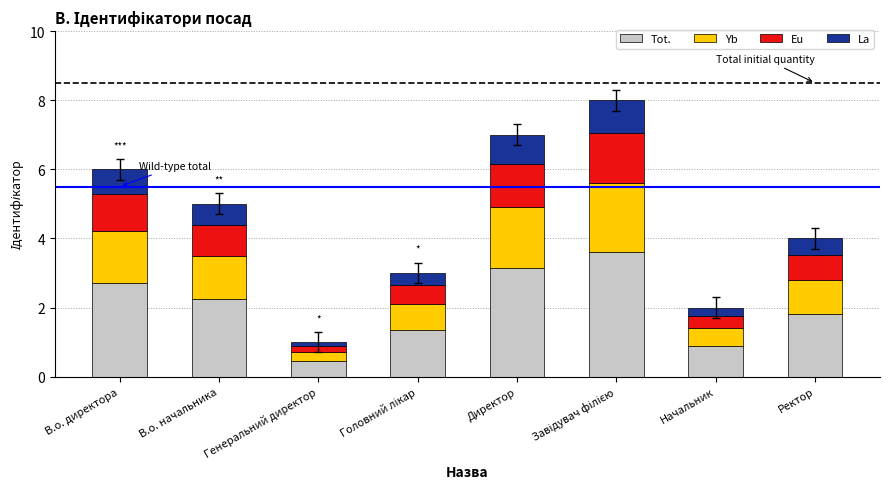

What is the minimum value for Tot.?

0.5